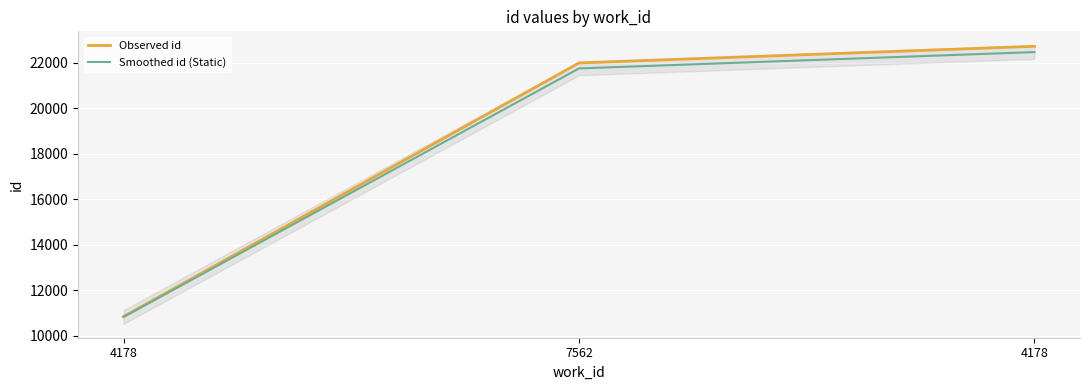

List the series in order of their overall mean, lowest first.

Smoothed id (Static), Observed id